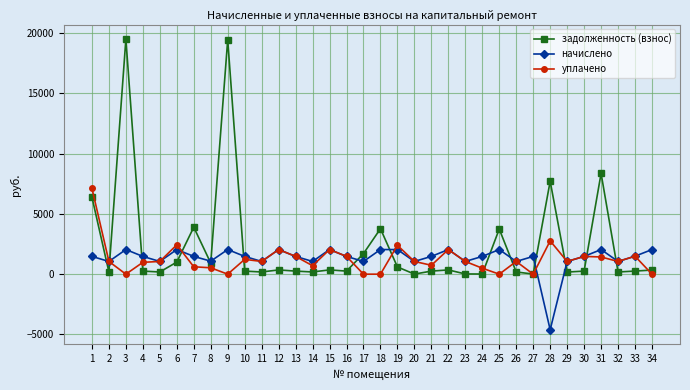

What is the smallest value displayed?

-4606.8